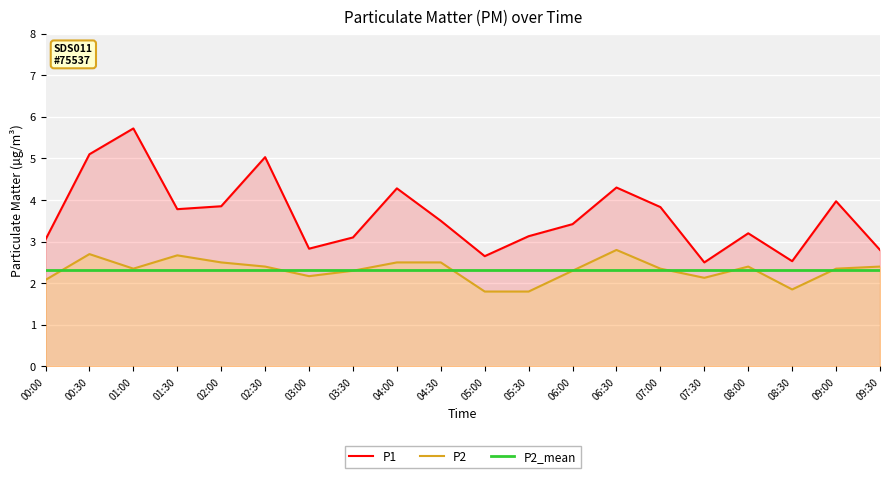

At which label does P1 reach its peak?

01:00